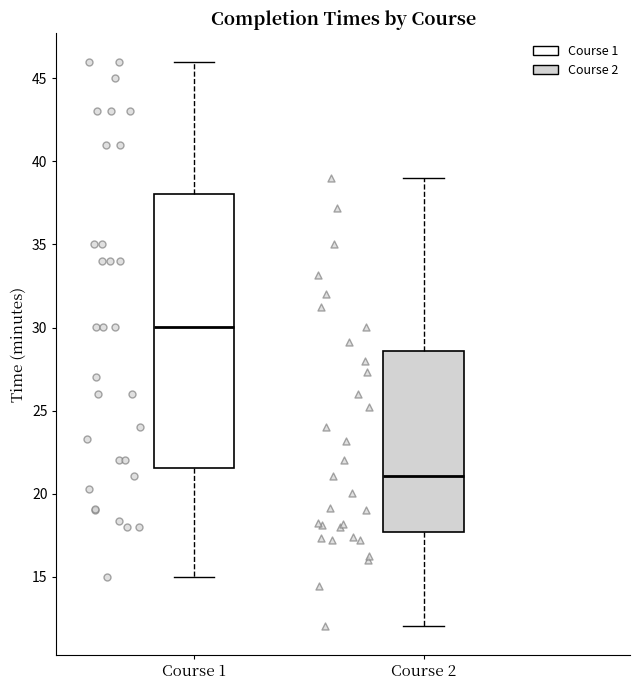

Reading left to right, transcribe this box plot: for each box, give where its median line is, the range the box spans, and where its two whiskers end, as read against the y-axis. The values are not printed on the chart, so give them approximately, as read against the axis.

Course 1: median 30.0, box 21.5 to 38.0, whiskers 15.0 to 46.0
Course 2: median 21.0, box 17.5 to 28.5, whiskers 12.0 to 39.0